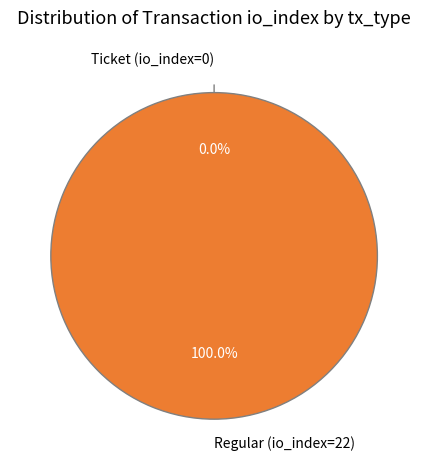

What is the change in value from Ticket (io_index=0) to Regular (io_index=22)?

+22